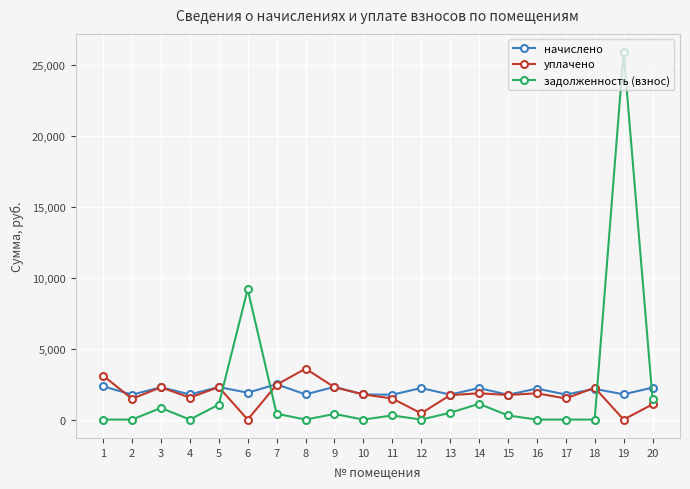

How many values in the уплачено series exceed 1772?

10